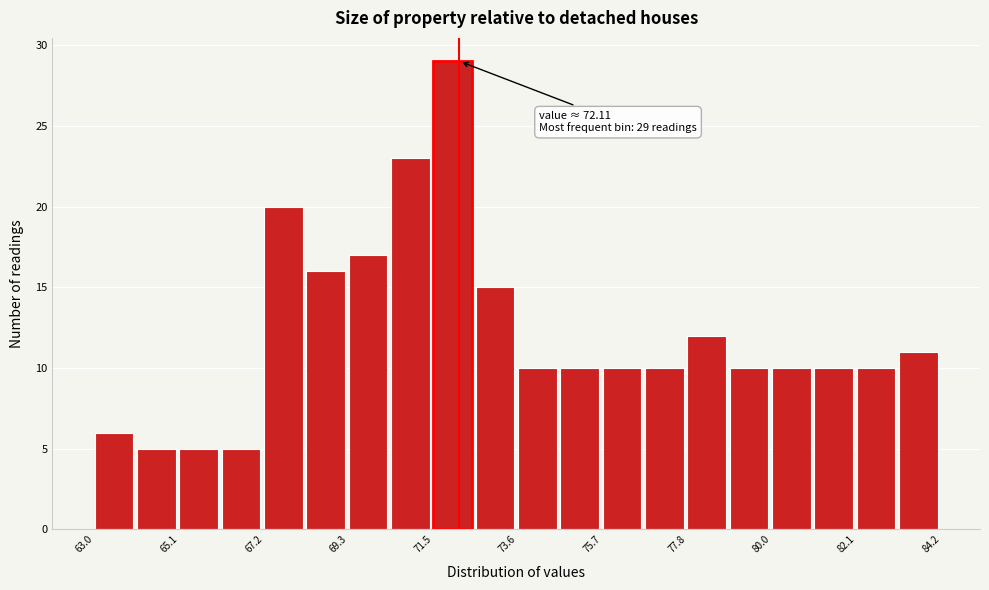

Read against the x-axis, roughly where is the centre of the tallest bar?

72.0